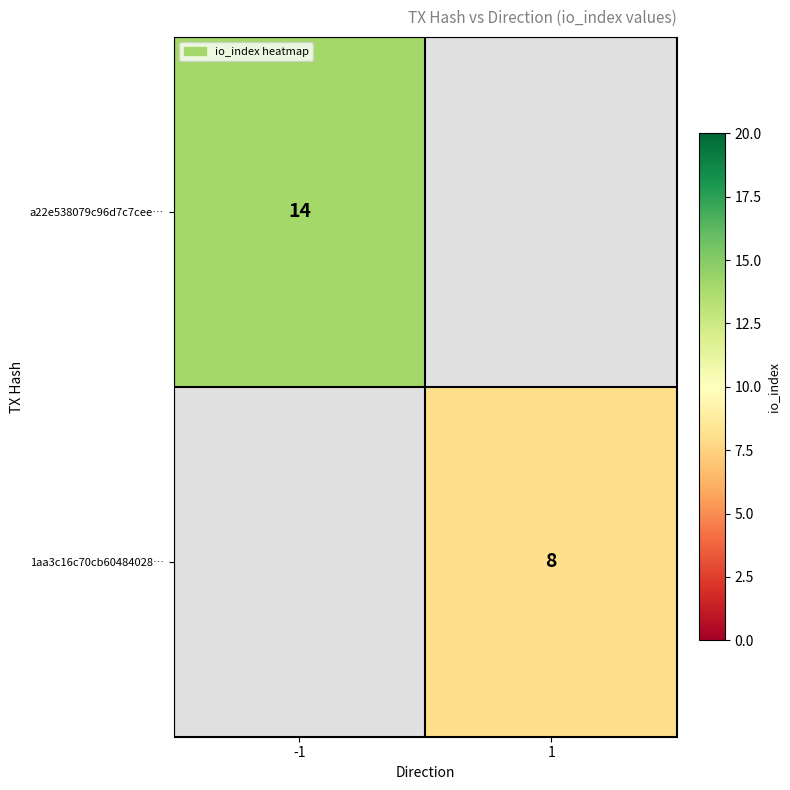

True or false: a22e538079c96d7c7cee… has a value of 4 at -1.

False